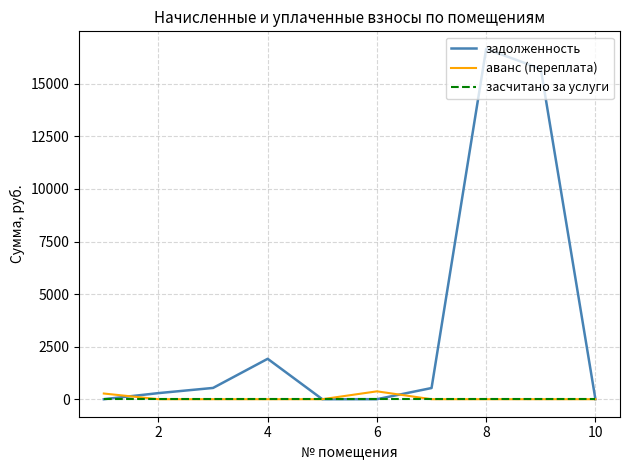

Which series has the largest total across all categories?

задолженность